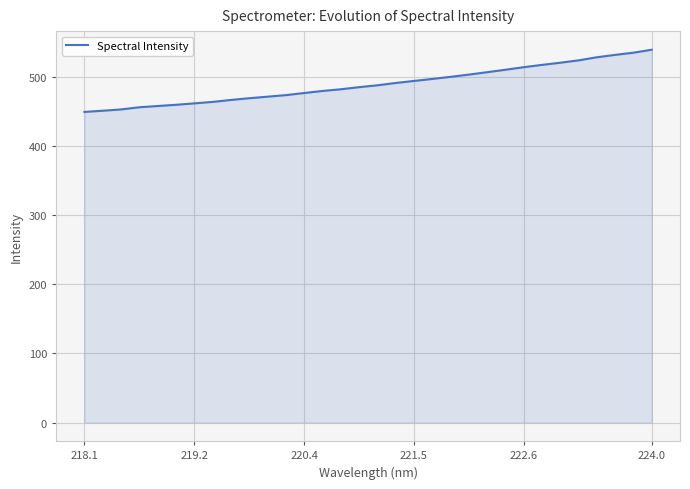

What is the maximum value shown in the chart?

538.8